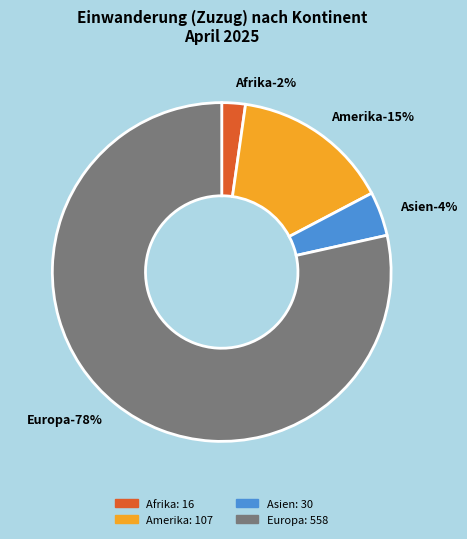

Is there any slice that represents more than half of the pie?

Yes